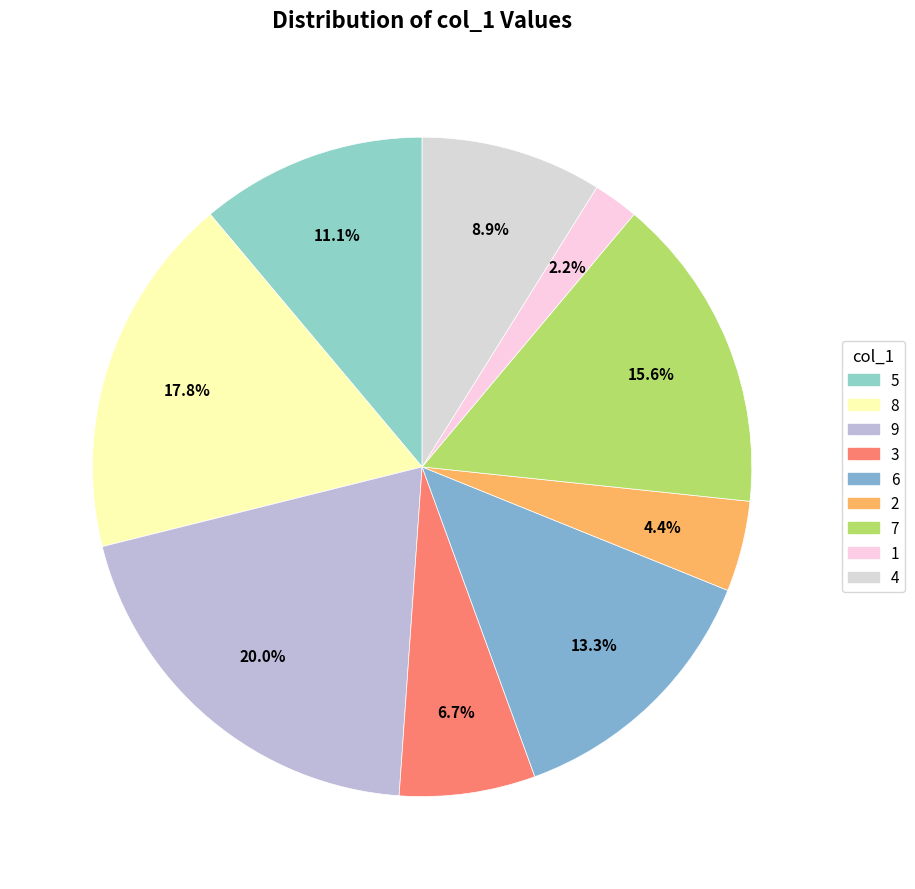

Which category has the biggest portion of the pie?

9